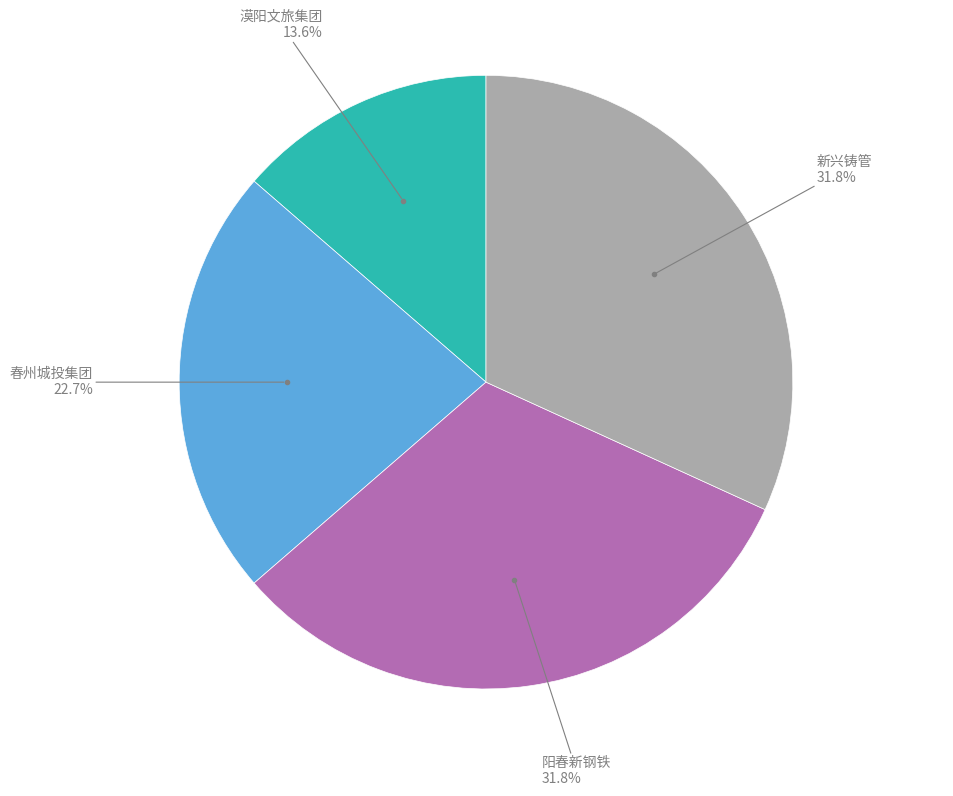

Is there a majority slice in this chart?

No